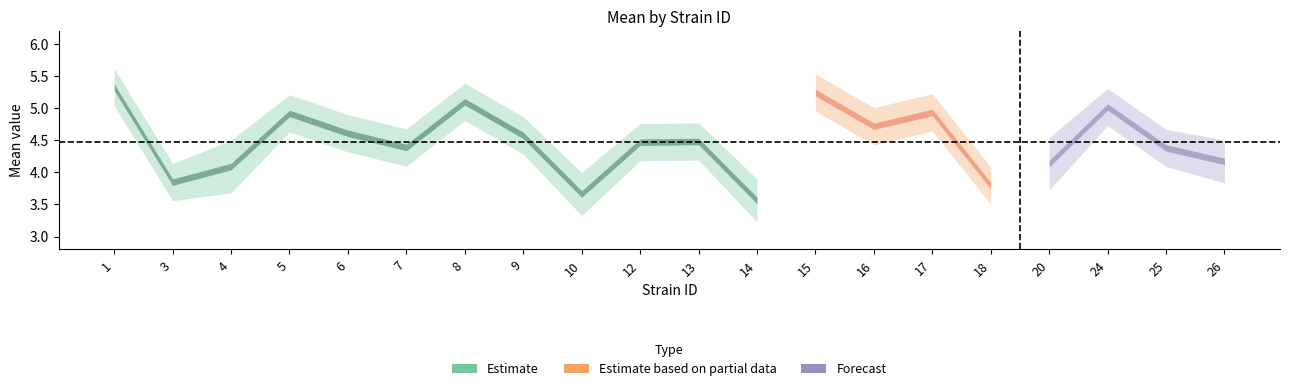

Reading left to right, what are all the values shown in this chart?

mean: 5.3	3.8	4.1	4.9	4.6	4.4	5.1	4.6	3.7	4.5	4.5	3.6	5.2	4.7	4.9	3.8	4.1	5.0	4.4	4.2
uppercl: 5.6	4.1	4.5	5.2	4.9	4.7	5.4	4.9	4.0	4.8	4.8	3.9	5.5	5.0	5.2	4.1	4.5	5.3	4.7	4.5
lowercl: 5.0	3.6	3.7	4.6	4.3	4.1	4.8	4.3	3.3	4.2	4.2	3.2	5.0	4.4	4.6	3.5	3.7	4.7	4.1	3.8